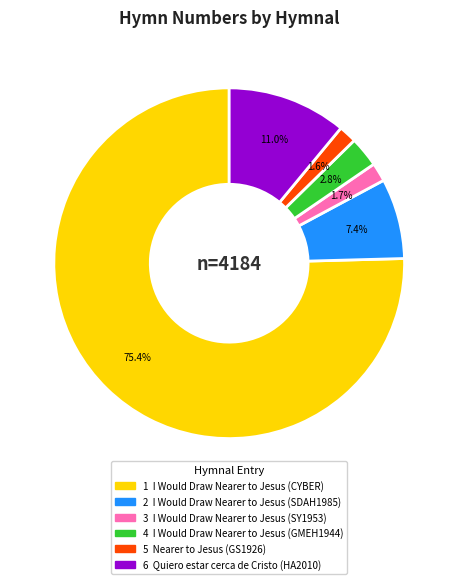

How many segments does this pie chart have?

6